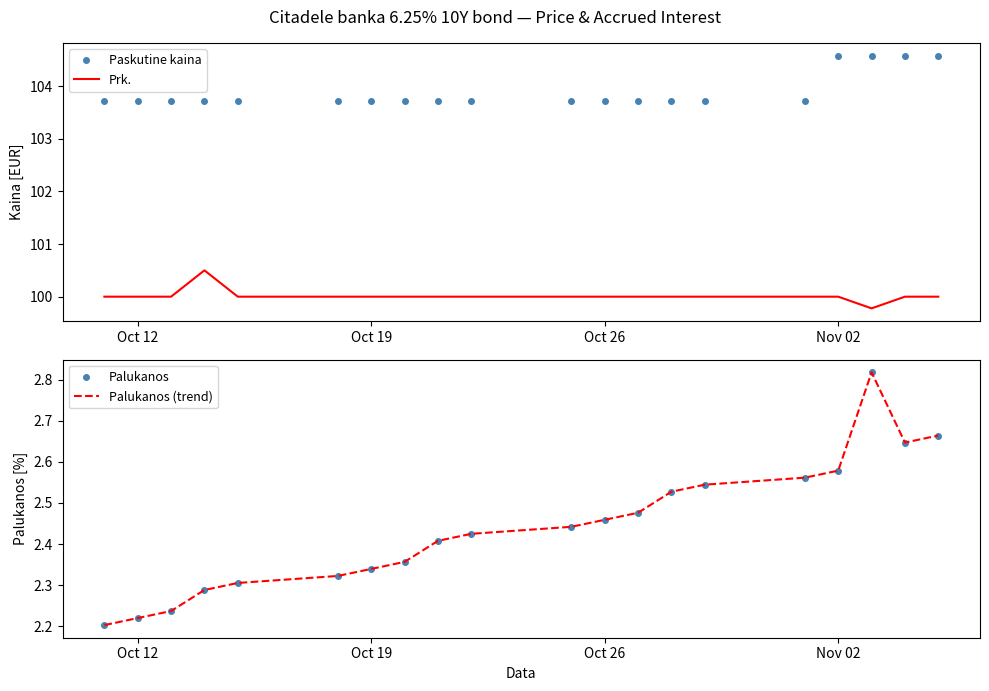

What is the maximum value for Prk.?

100.5